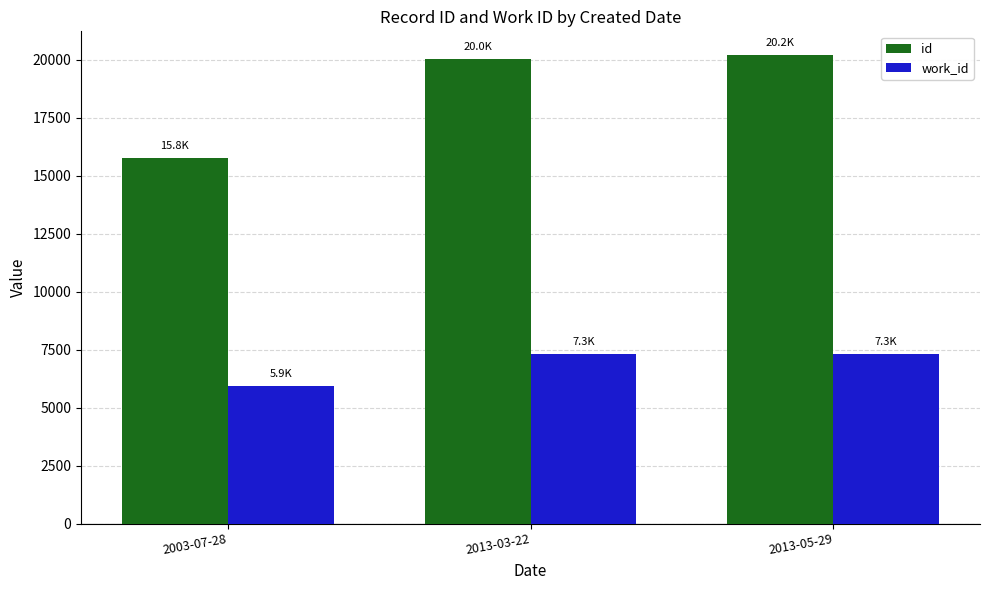

How many bars are there in each group?

2